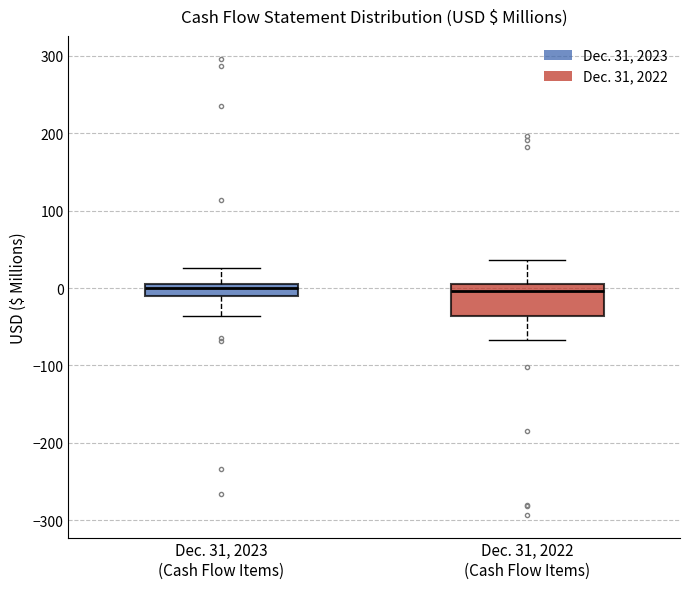

Where is the lower edge of the box for Dec. 31, 2022 (Cash Flow Items) on the y-axis? The values are not printed on the chart, so give them approximately, as read against the axis.

-40